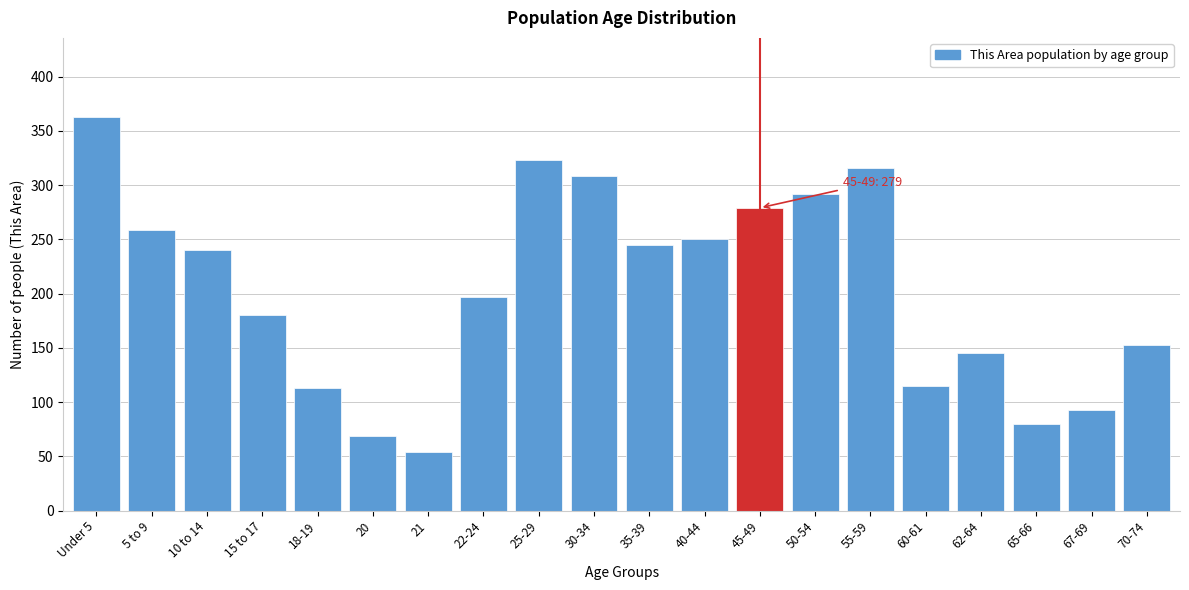

Reading left to right, extract all data points from this chart.

Under 5=363	5 to 9=259	10 to 14=240	15 to 17=180	18-19=113	20=69	21=54	22-24=197	25-29=323	30-34=308	35-39=245	40-44=250	45-49=279	50-54=292	55-59=316	60-61=115	62-64=145	65-66=80	67-69=93	70-74=153